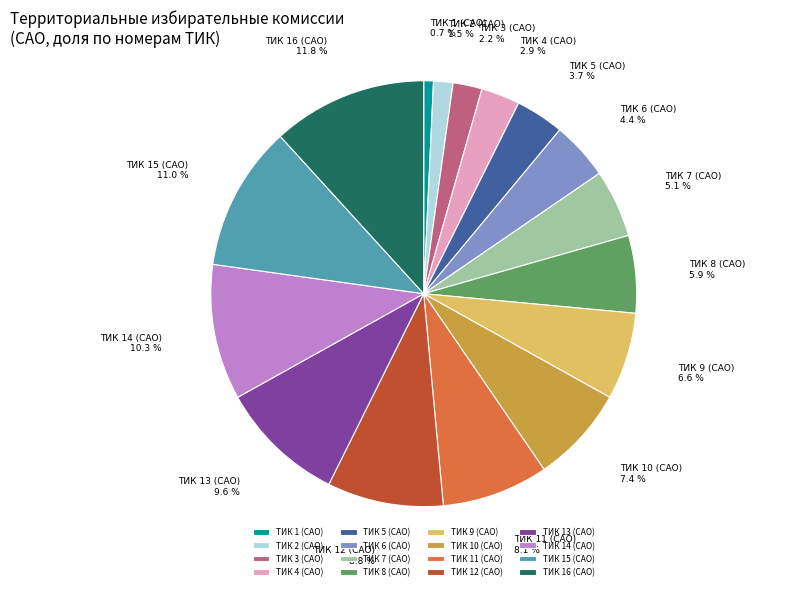

What percentage is the ТИК 7 (САО) slice, to the nearest percent?

5%